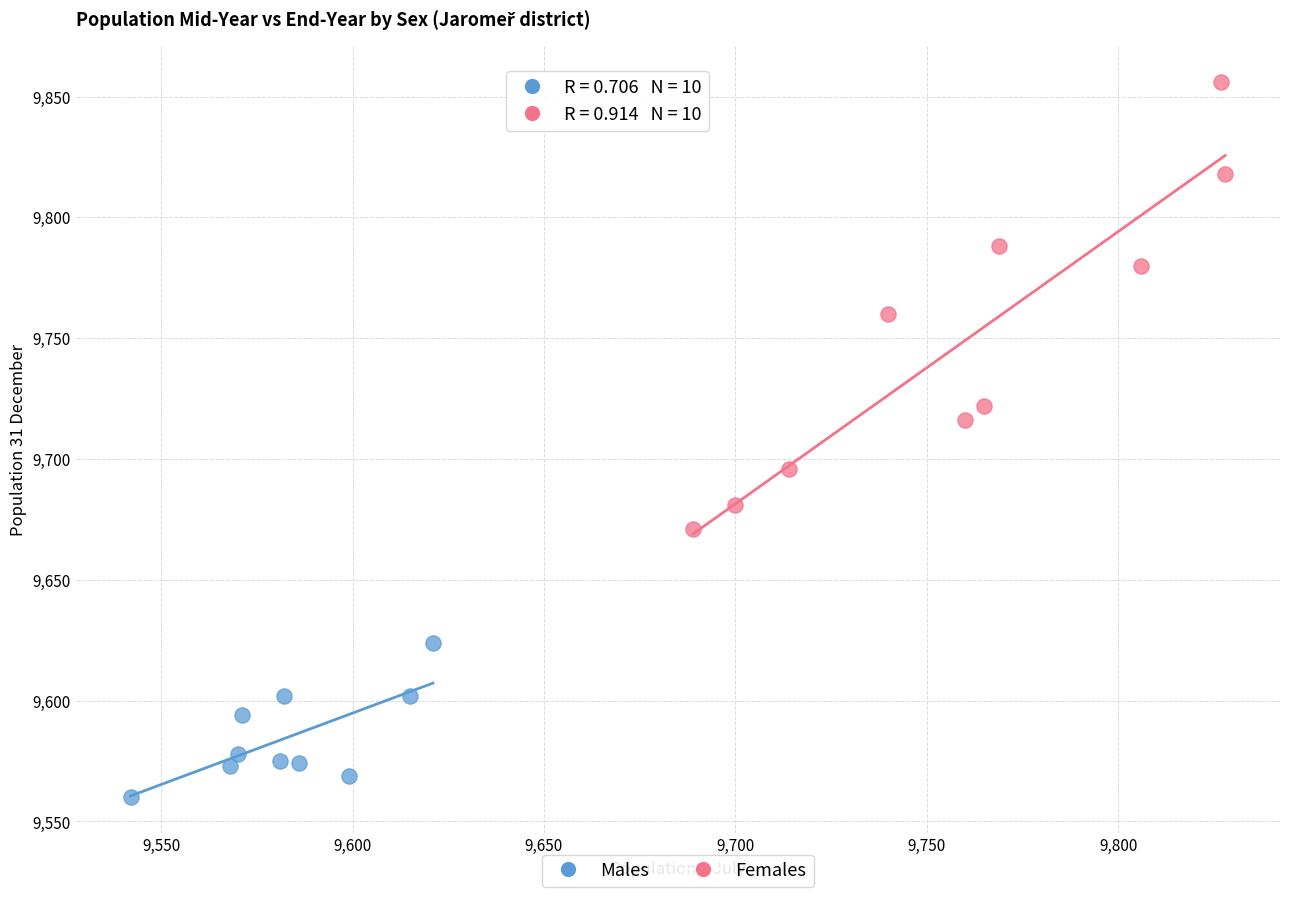

Which series has the widest spread of Y values?

Females